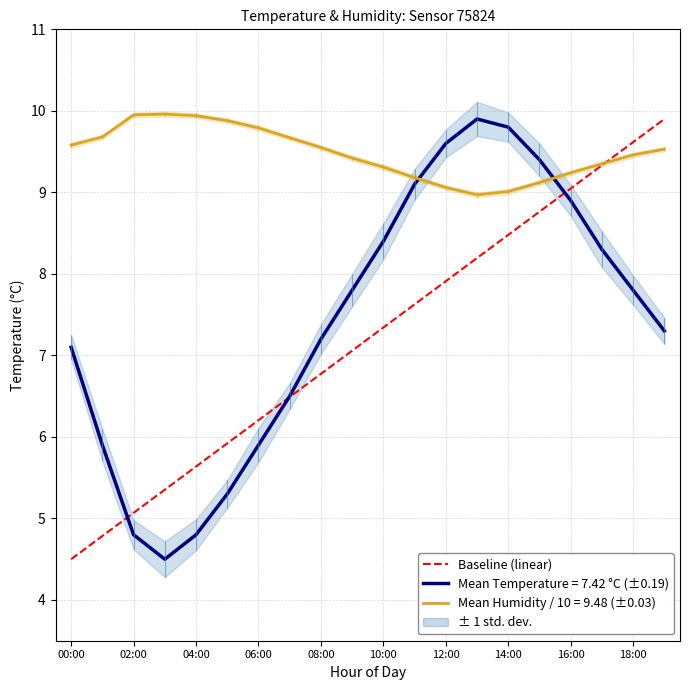

What is the sum of the values at 13 and 14?

16.7